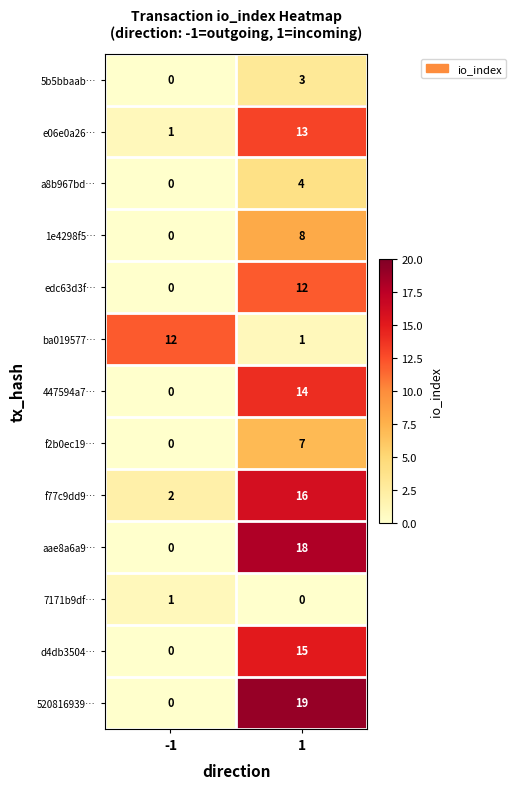

Rank the series at 1 from highest to lowest value.

520816939…, aae8a6a9…, f77c9dd9…, d4db3504…, 447594a7…, e06e0a26…, edc63d3f…, 1e4298f5…, f2b0ec19…, a8b967bd…, 5b5bbaab…, ba019577…, 7171b9df…